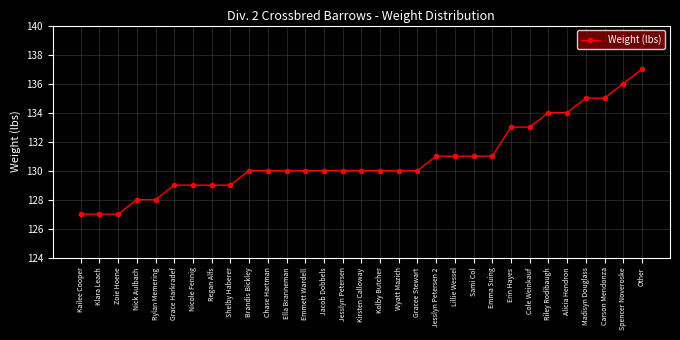

How many data points does each series have?

31